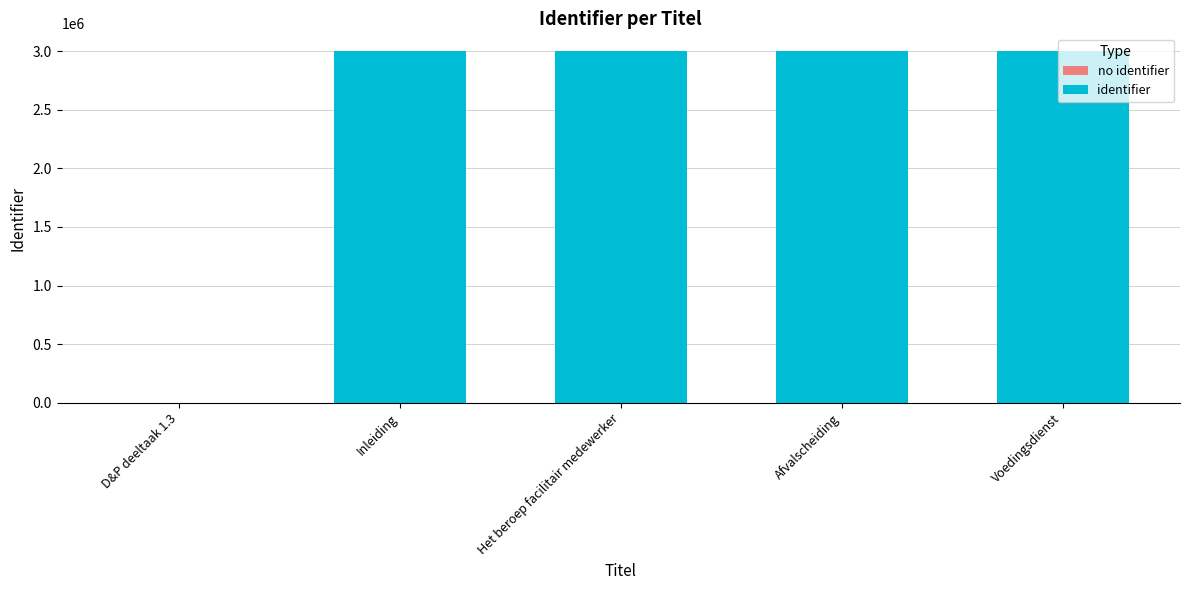

What is the label of the 2nd bar from the left?

Het beroep facilitair medewerker